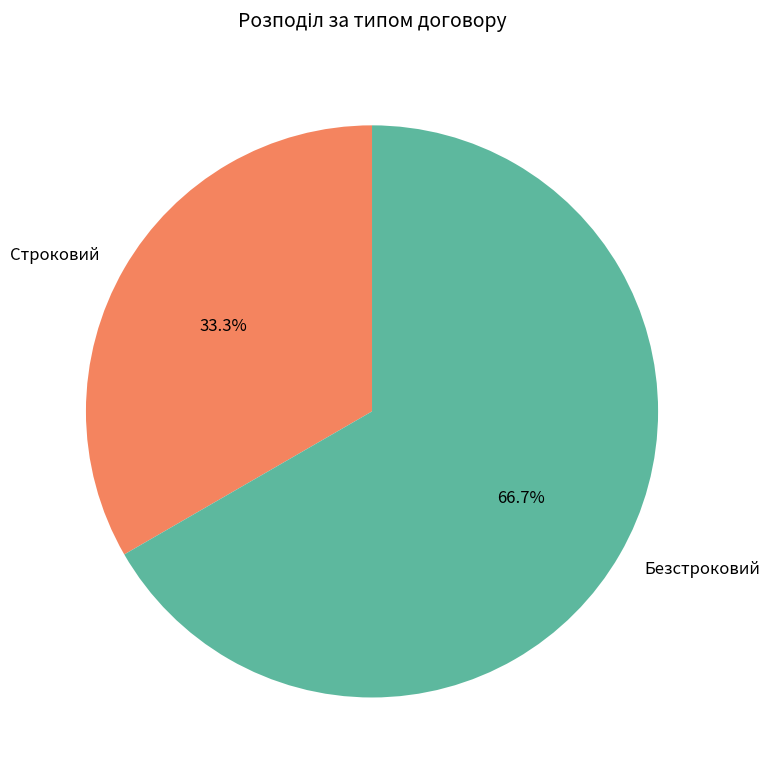

Rank the categories by value from lowest to highest.

Строковий, Безстроковий